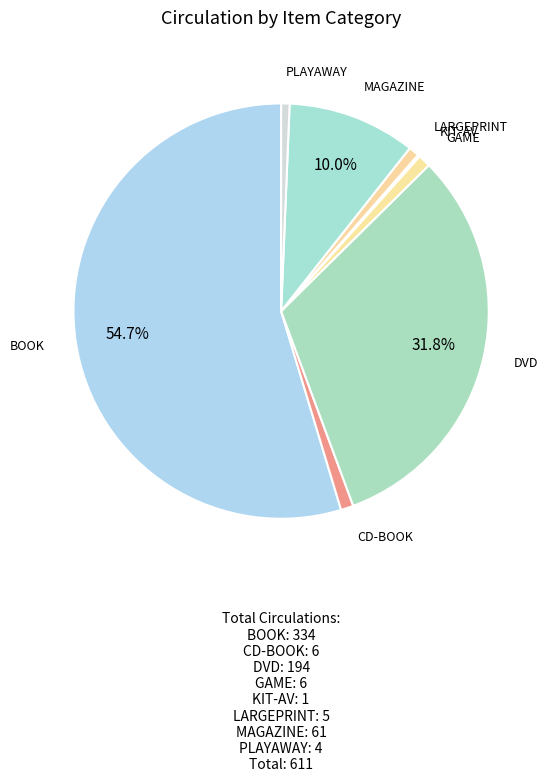

To the nearest percent, what portion does LARGEPRINT represent?

1%